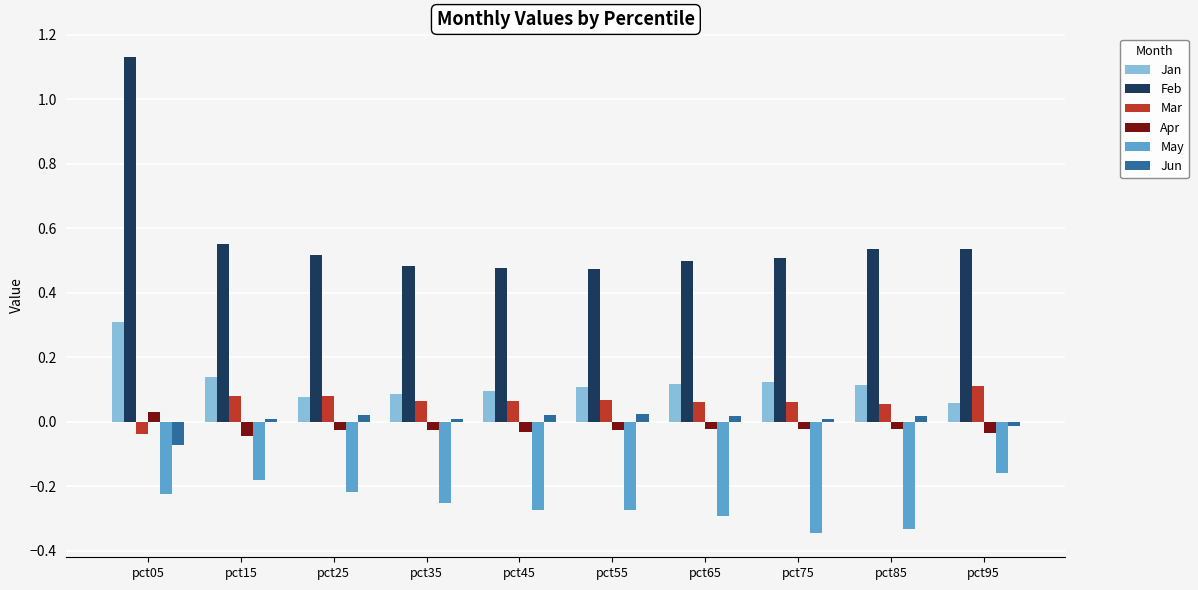

What is the sum of all May values?

-2.6